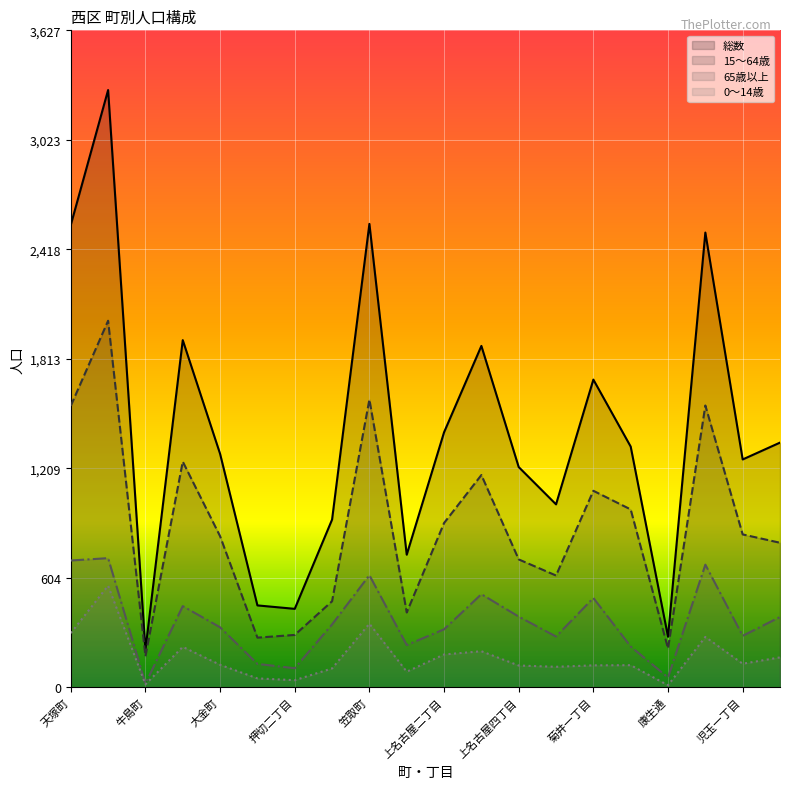

What is the approximate value of 15～64歳 at 押切一丁目, to the nearest 10?

270